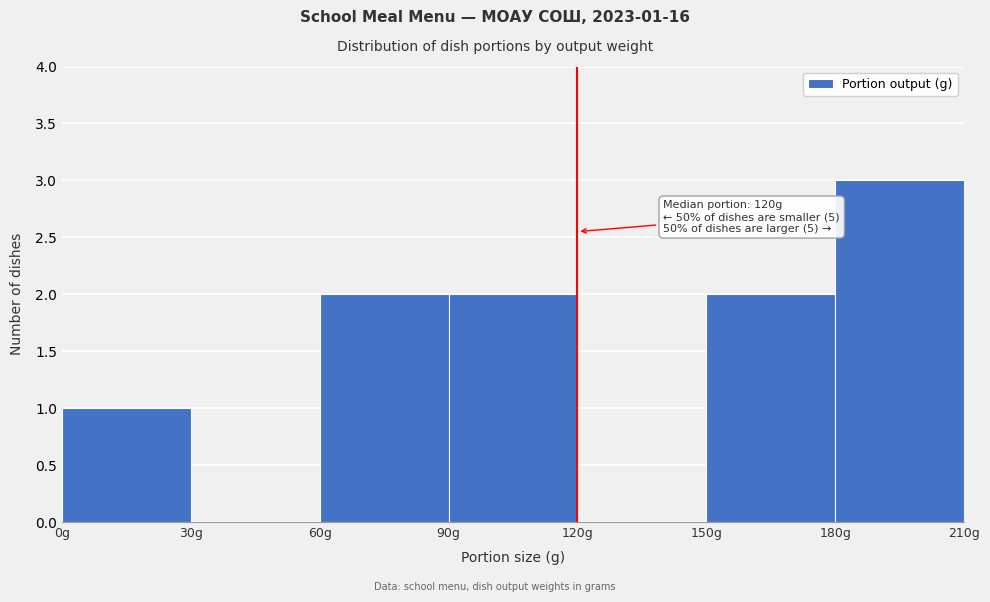

Over which range of the x-axis is the bar tallest?

180 to 210